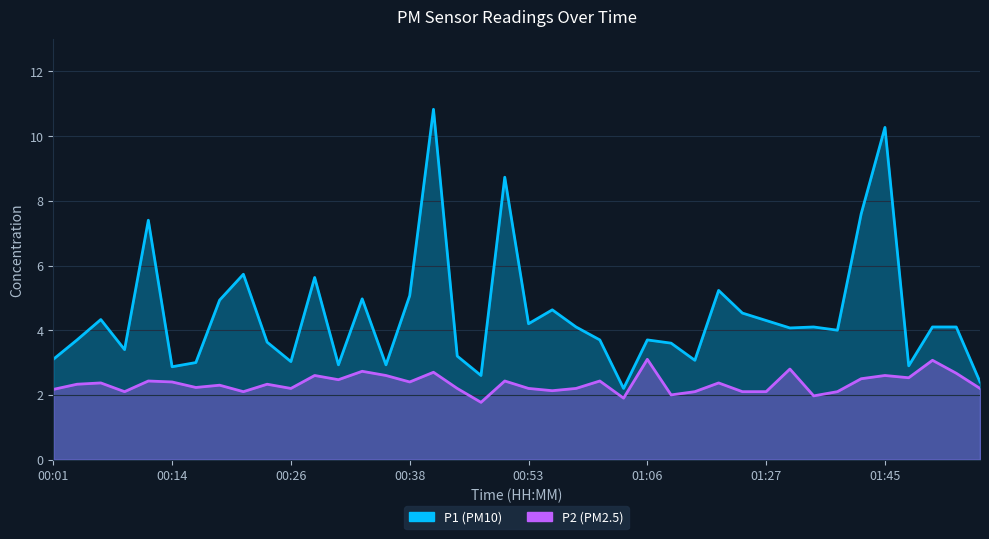

List the labels in order of P1 value, largest first.

00:41, 01:45, 00:51, 01:42, 00:11, 00:21, 00:28, 01:22, 00:38, 00:33, 00:19, 00:56, 01:25, 00:06, 01:27, 00:53, 00:58, 01:37, 01:50, 01:53, 01:35, 01:40, 00:04, 01:00, 01:06, 00:23, 01:11, 00:09, 00:43, 00:01, 01:14, 00:26, 00:16, 00:31, 00:36, 01:48, 00:14, 00:48, 01:55, 01:03